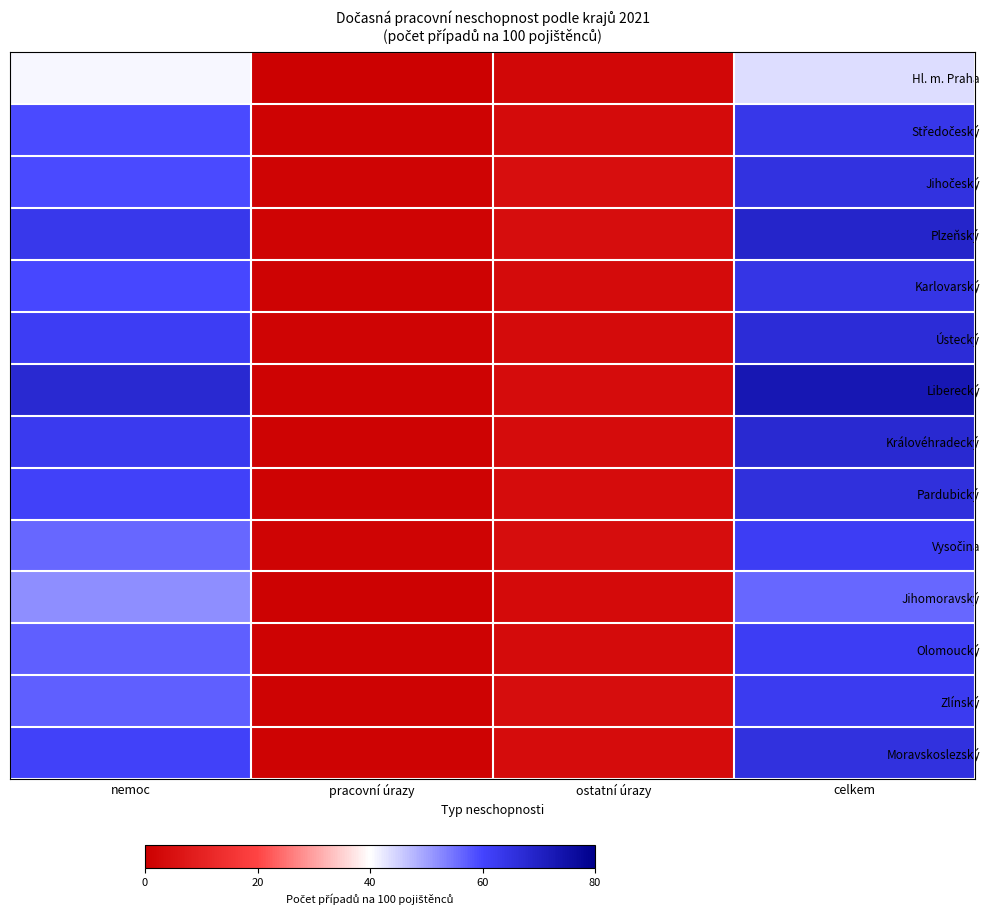

What is the difference between the highest and lowest values at celkem?

29.2